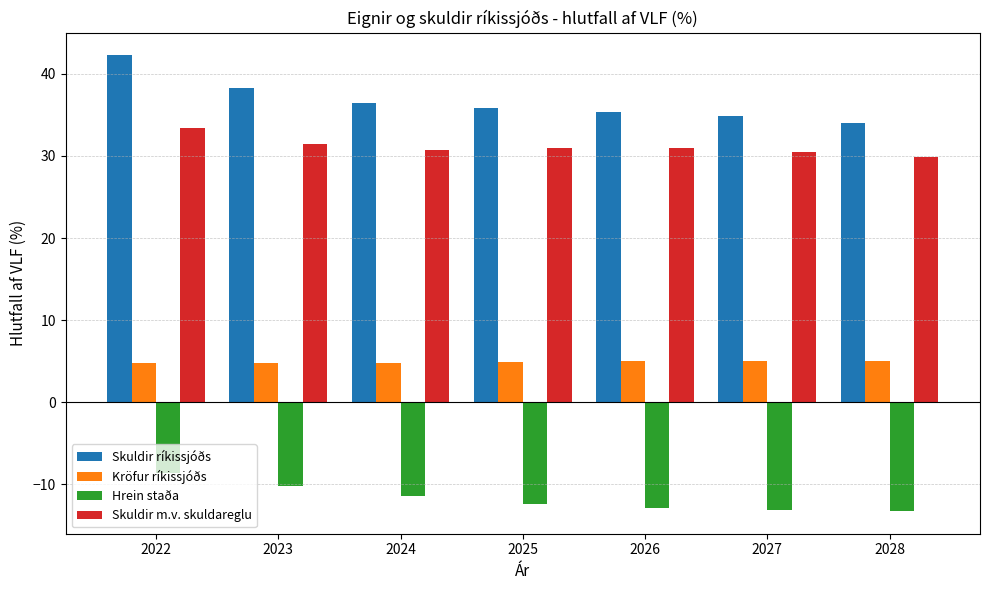

What is the sum of the Hrein staða values at 2023 and 2025?

-22.6